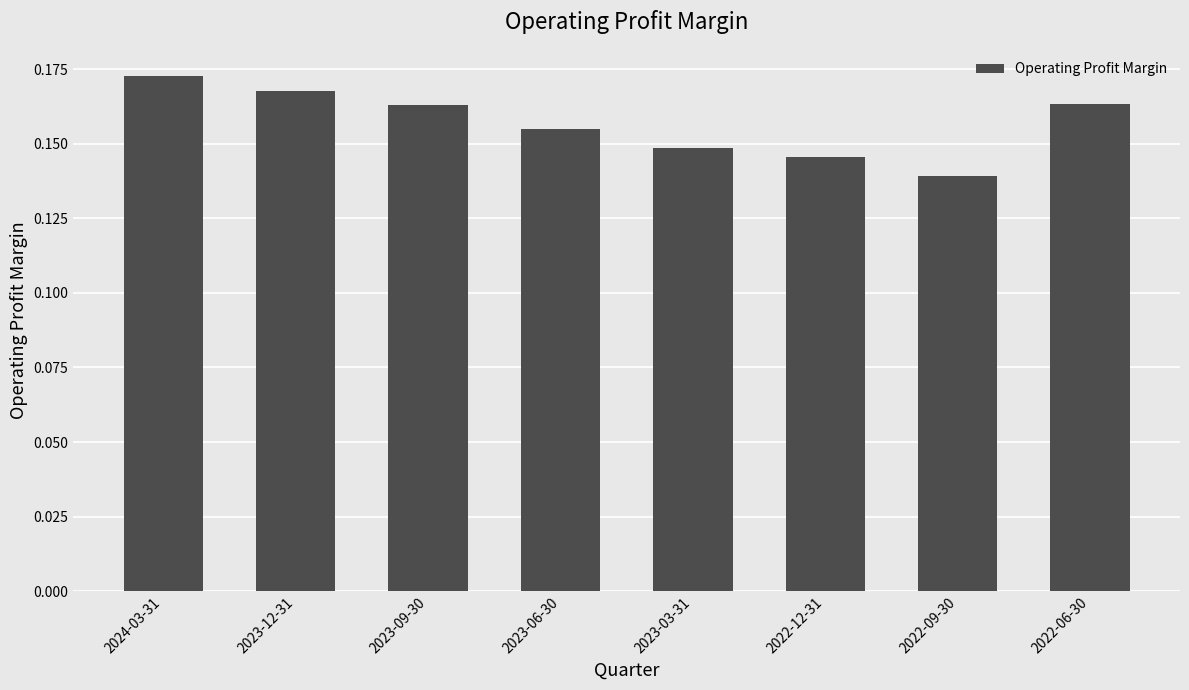

Is it true that the value at 2024-03-31 is 0.3?

False